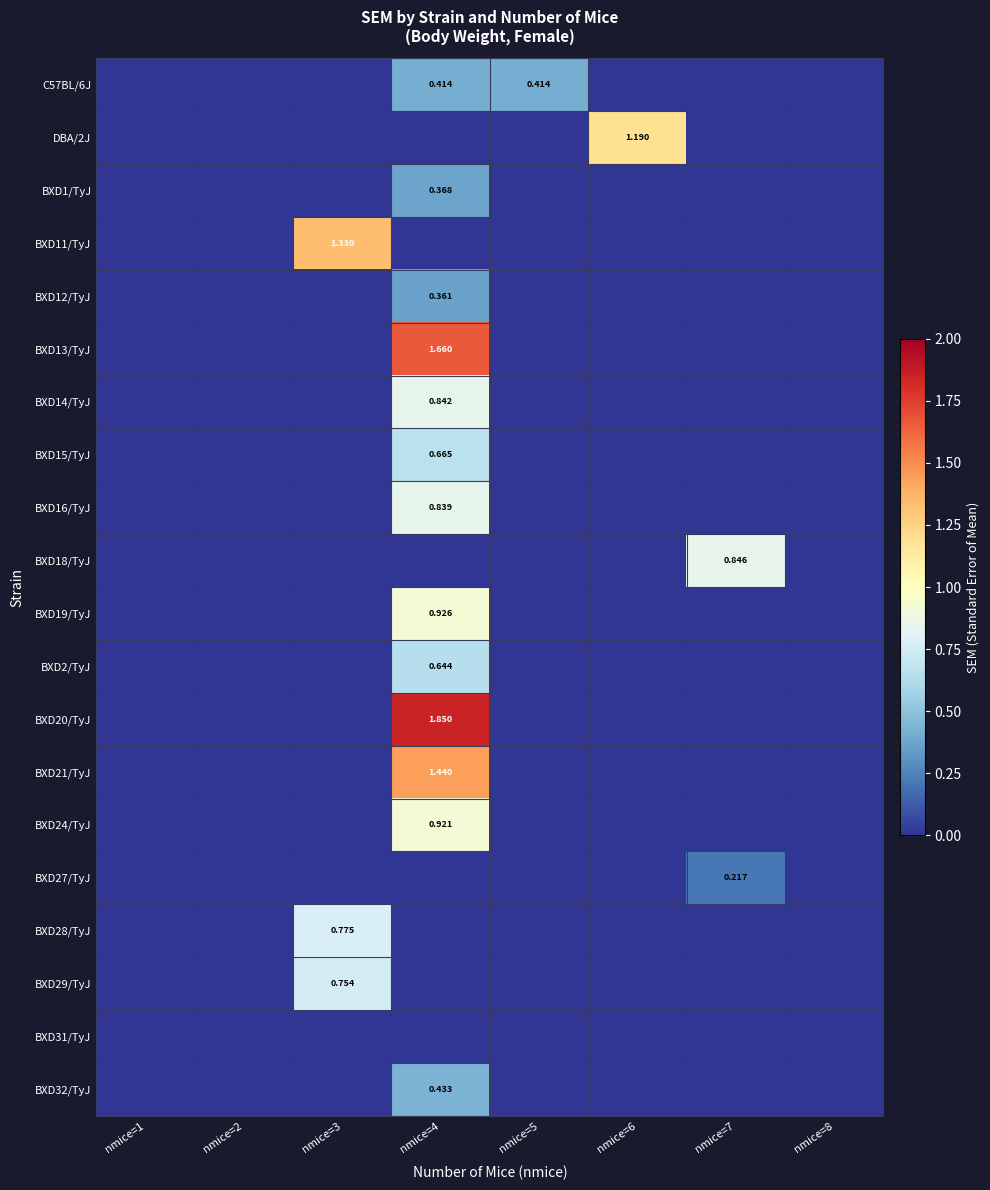

Rank the categories by BXD27/TyJ value from lowest to highest.

nmice=1, nmice=2, nmice=3, nmice=4, nmice=5, nmice=6, nmice=8, nmice=7